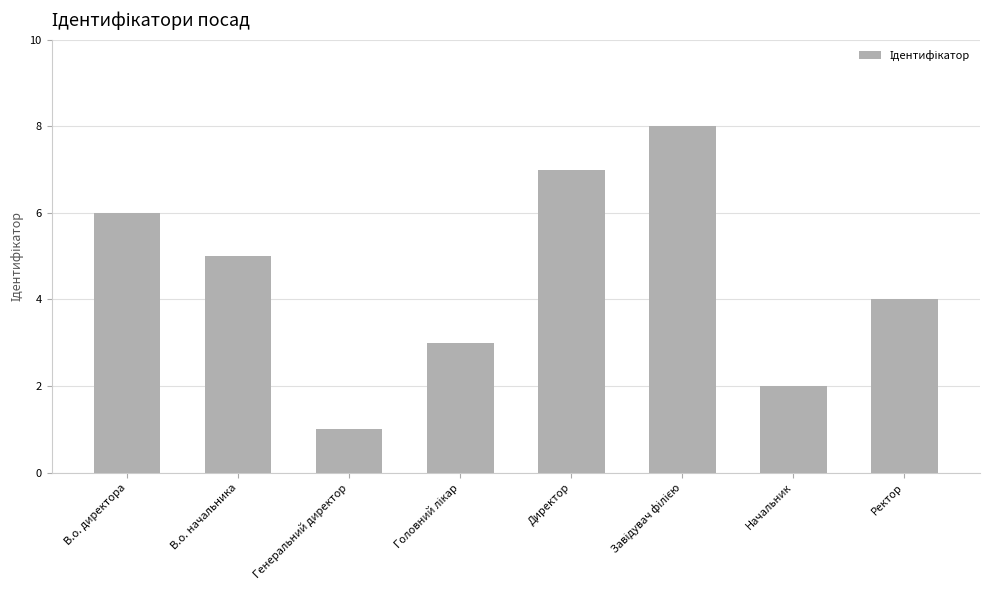

What is the sum of all values?

36